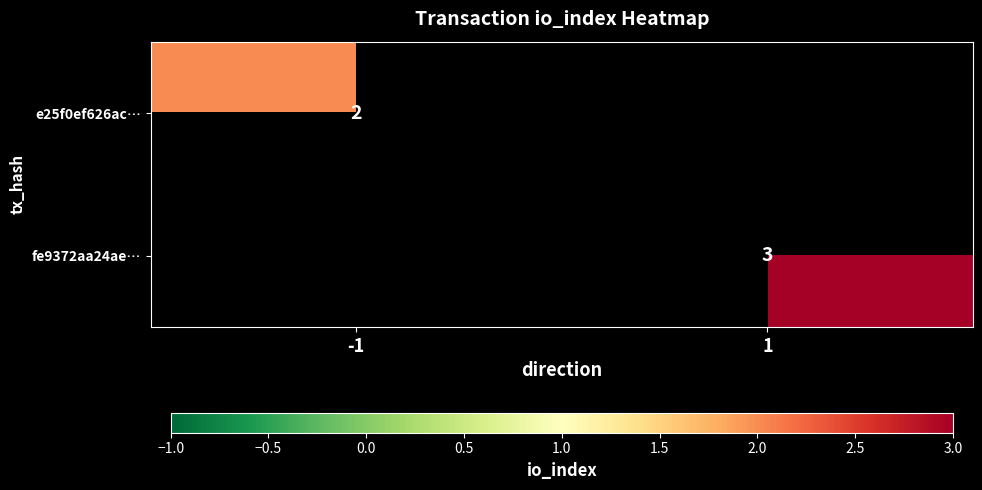

The e25f0ef626ac… series shows 2 at -1. True or false?

True